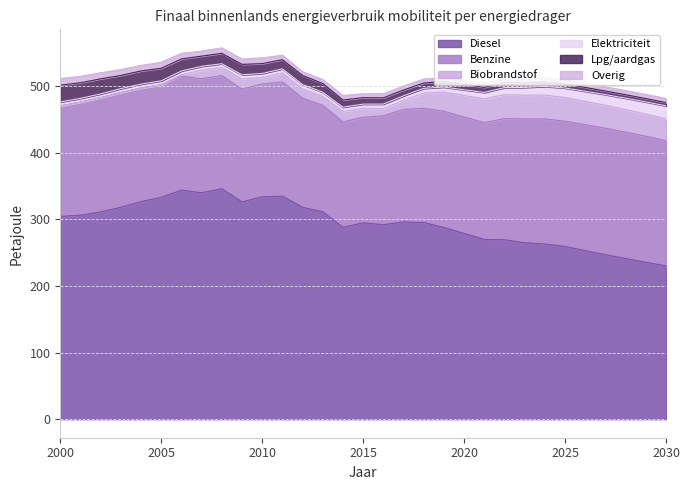

What is the value of the Benzine point at the 27th from the left?

189.9